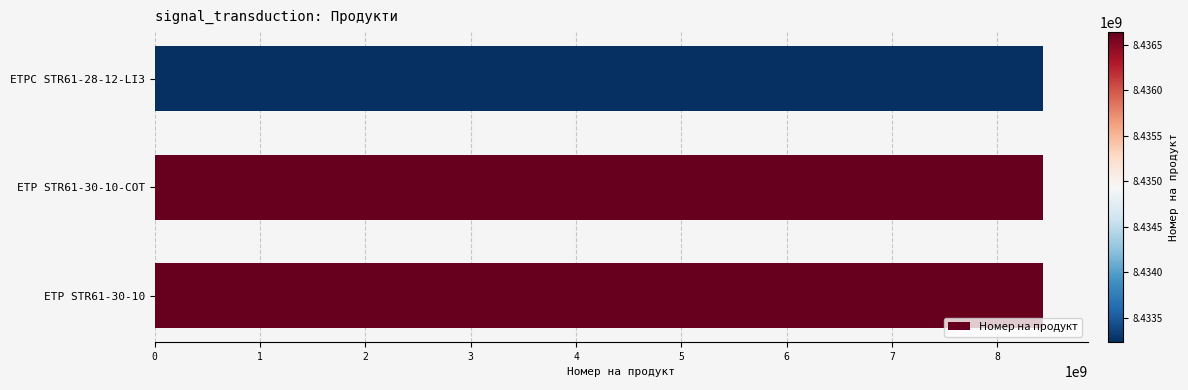

What is the sum of all values?

25306504668